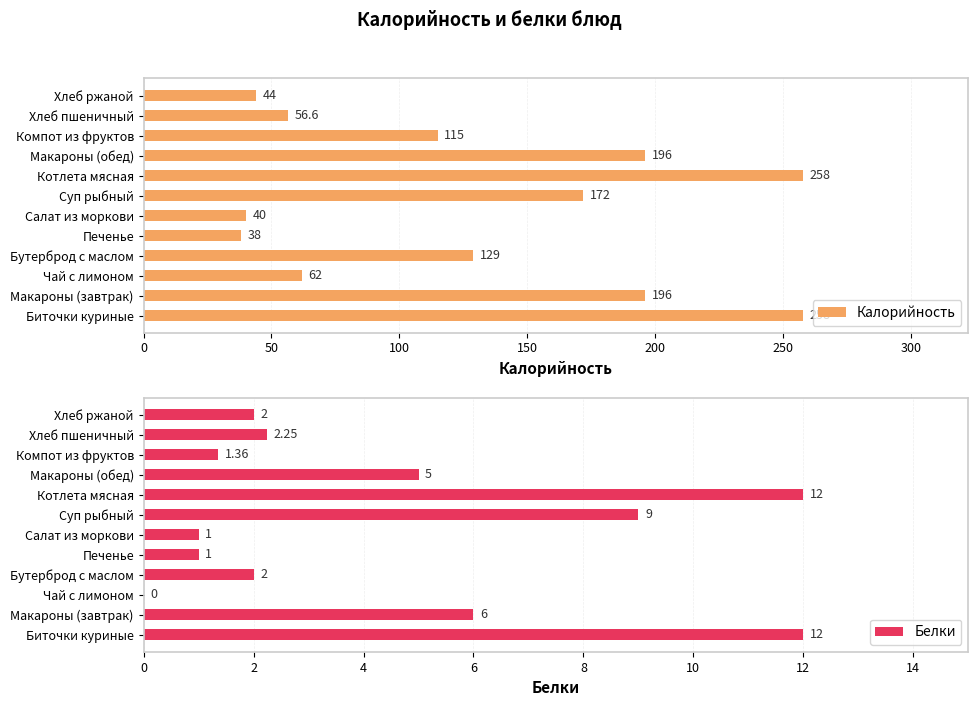

The Калорийность series shows 38.0 at Печенье. True or false?

True